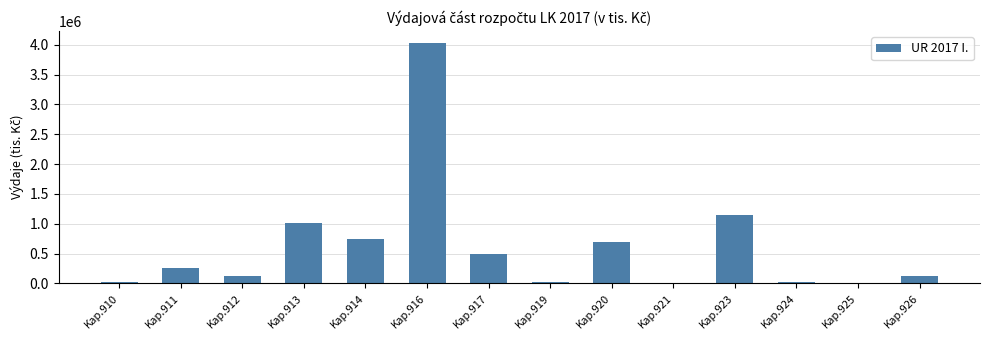

Is it true that the value at Kap.921 is 0.0?

True